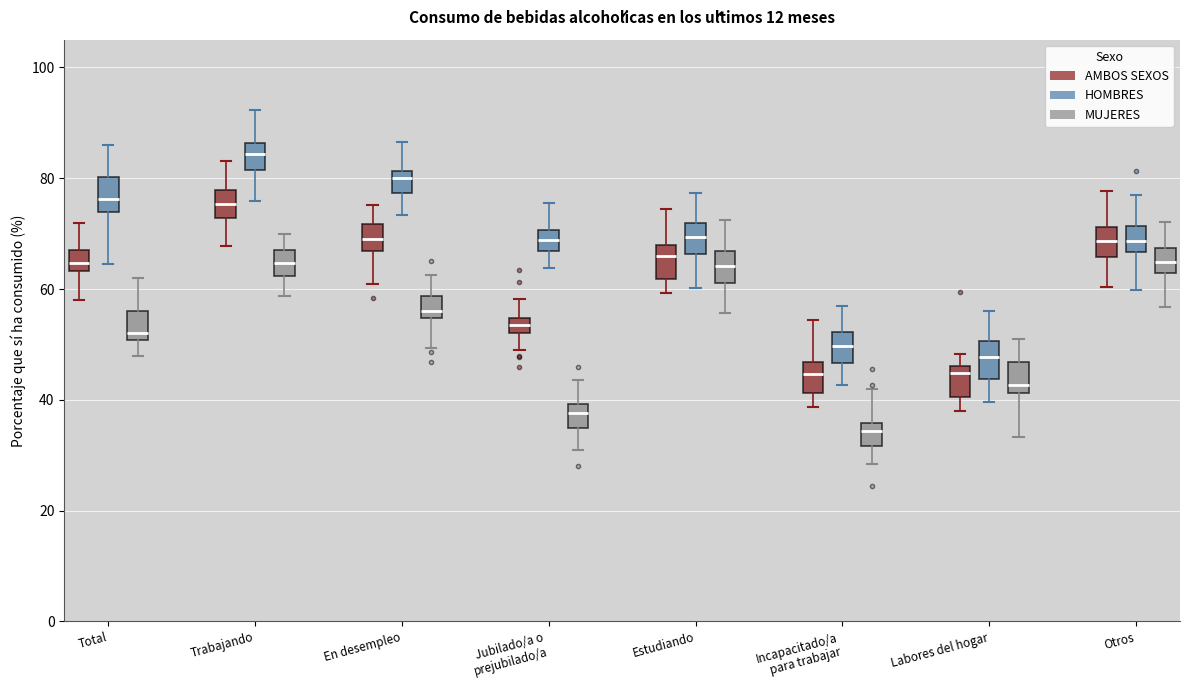

Where is the upper edge of the box for Labores del hogar (MUJERES) on the y-axis? The values are not printed on the chart, so give them approximately, as read against the axis.

46